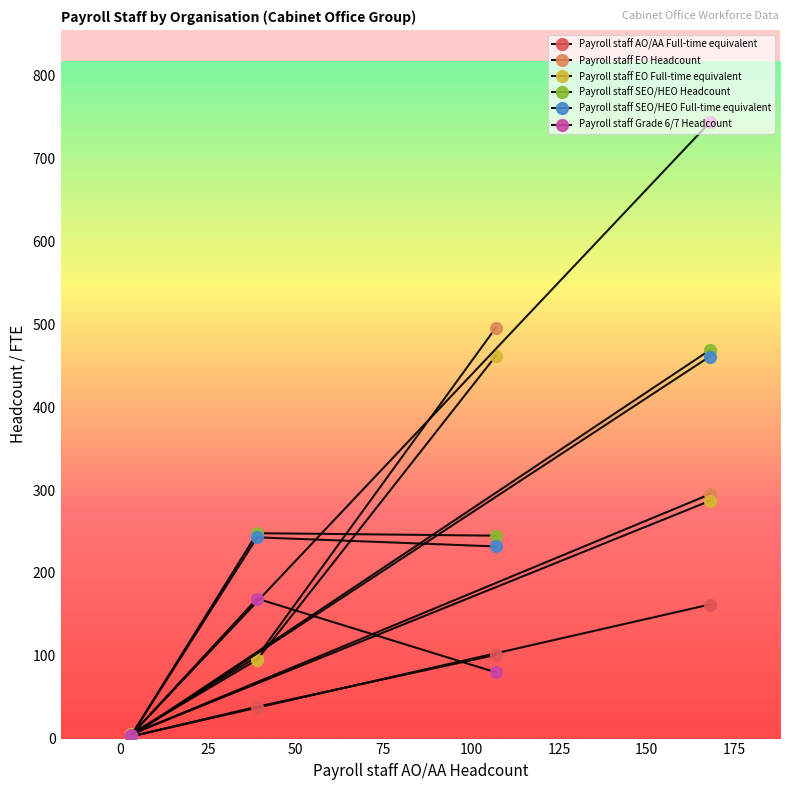

True or false: Payroll staff AO/AA Full-time equivalent and Payroll staff SEO/HEO Full-time equivalent intersect in this chart.

False